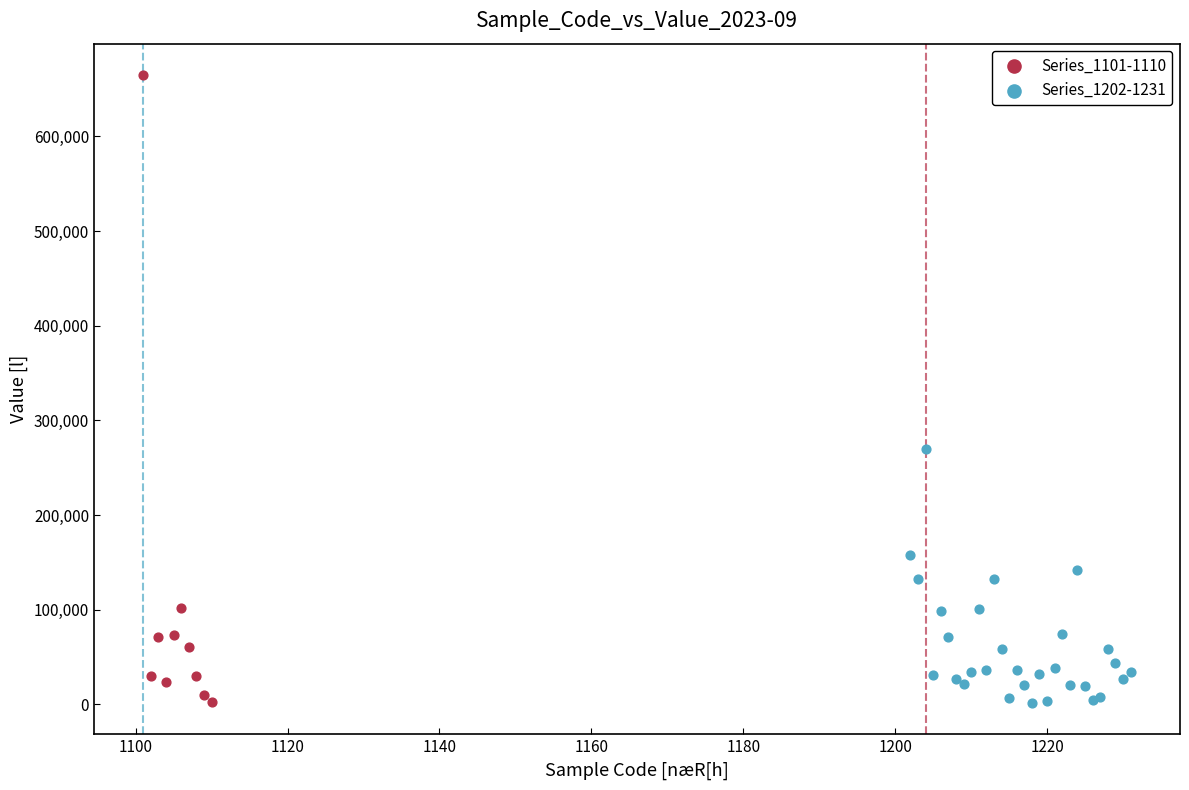

Which series has the largest Y range (max minus min)?

Series_1101-1110